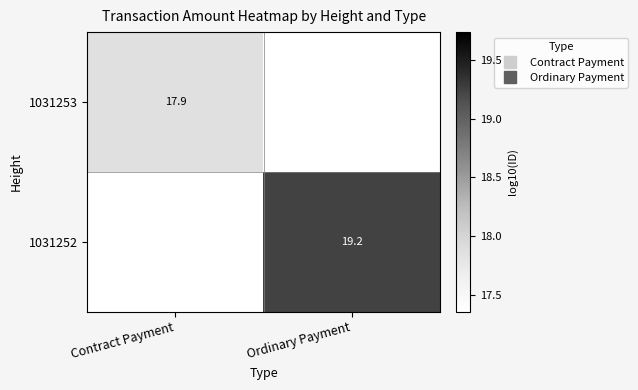

Is the value of 1031252 at Contract Payment greater than the value of 1031253 at Ordinary Payment?

No